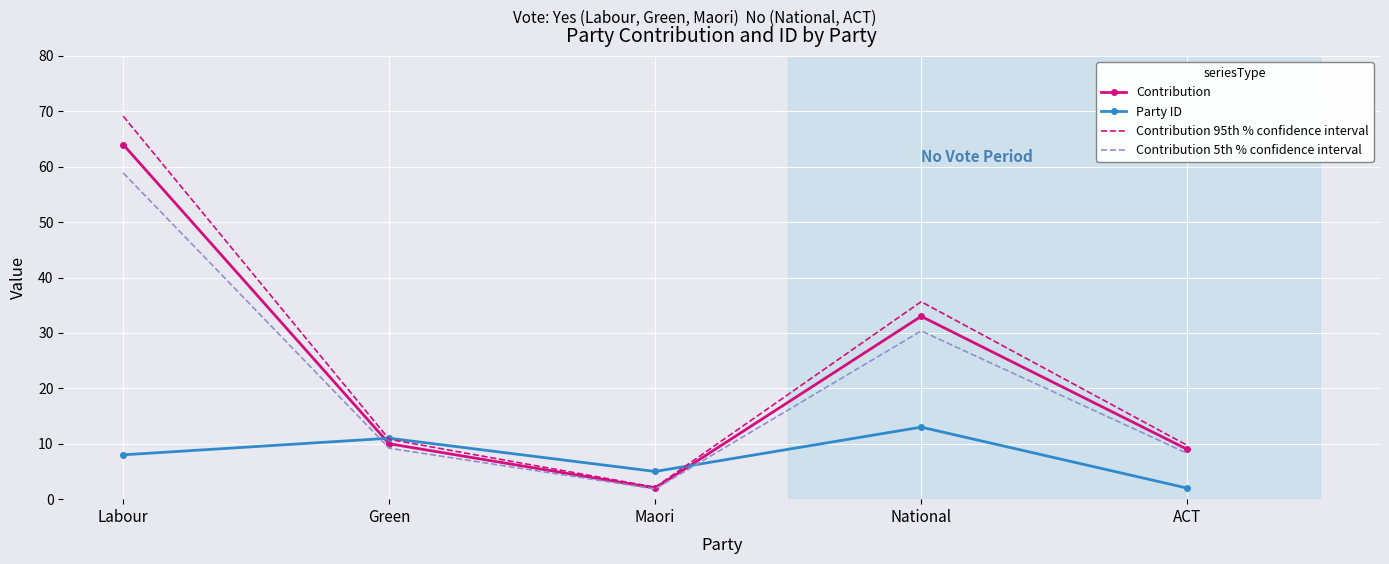

What is the difference between the maximum and minimum values in the Contribution 5th % confidence interval series?

57.0